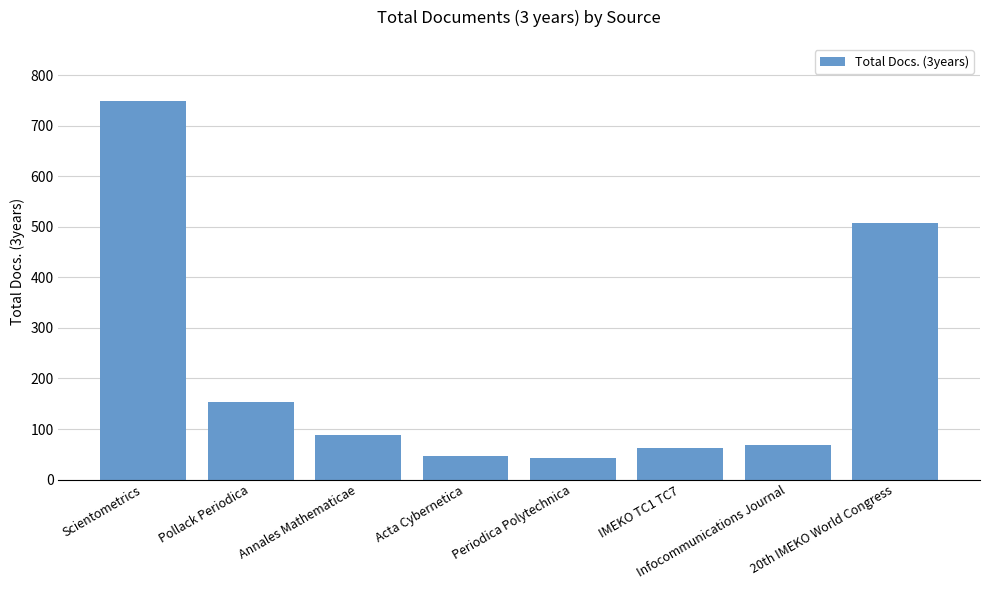

Reading right to left, extract all data points from this chart.

508	68	62	42	47	88	154	749